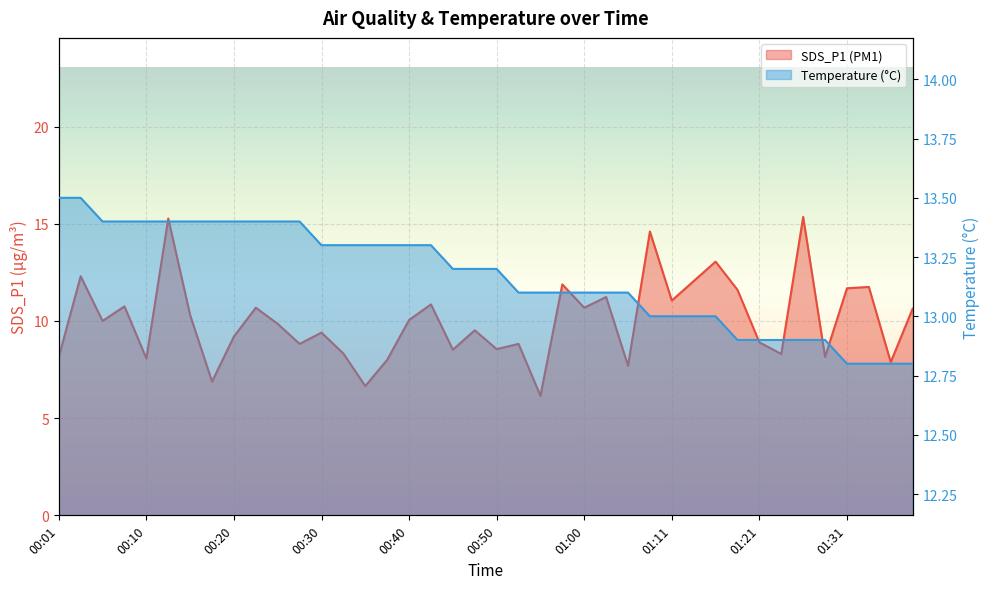

True or false: Temp and SDS_P1 cross at least once.

True